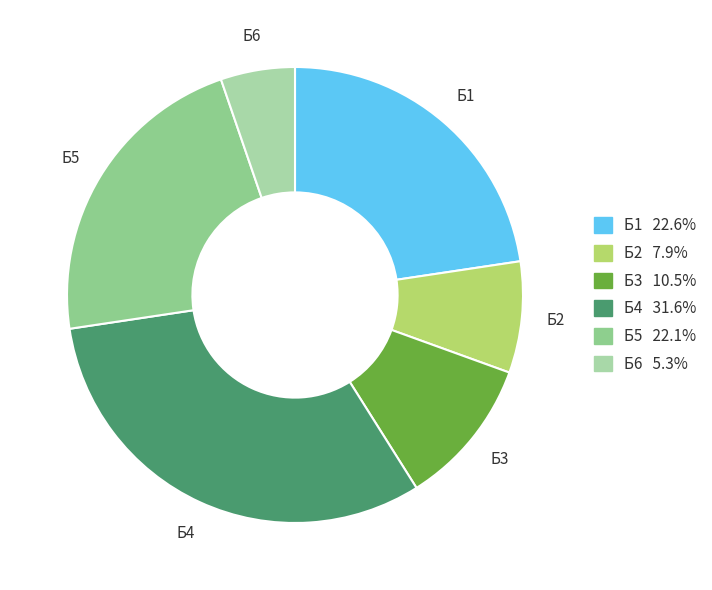

Which slice is the largest?

Б4